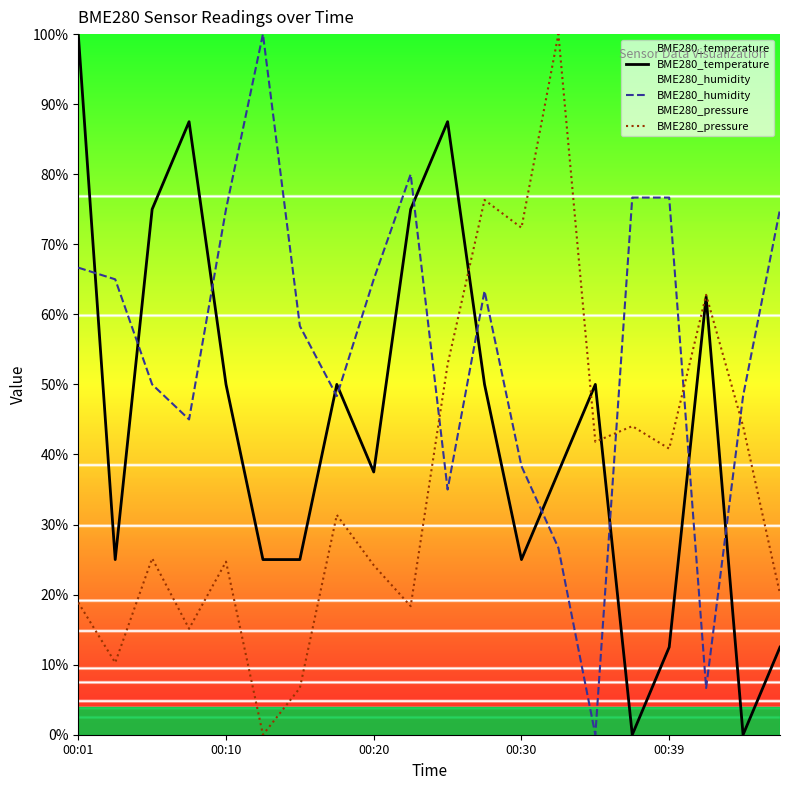

Which series has the largest total across all categories?

BME280_humidity